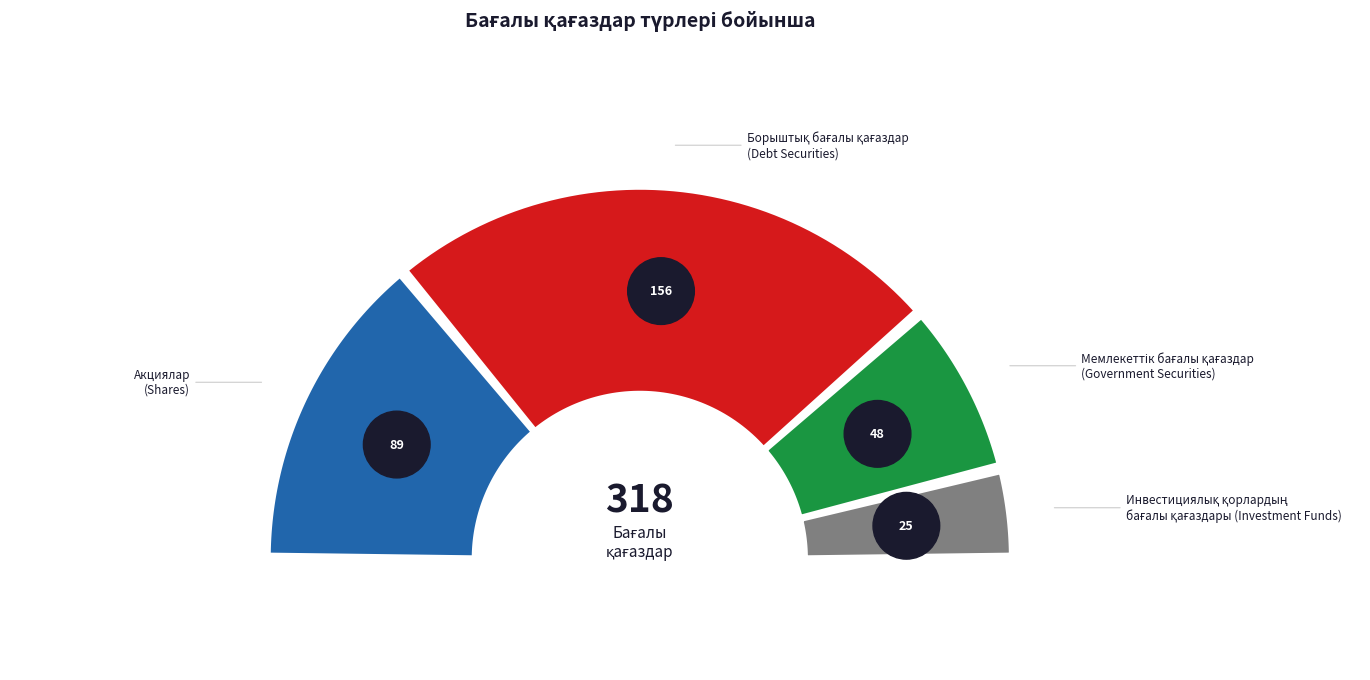

Is it true that борыштық бағалы қағаздар is 41% of the pie?

False